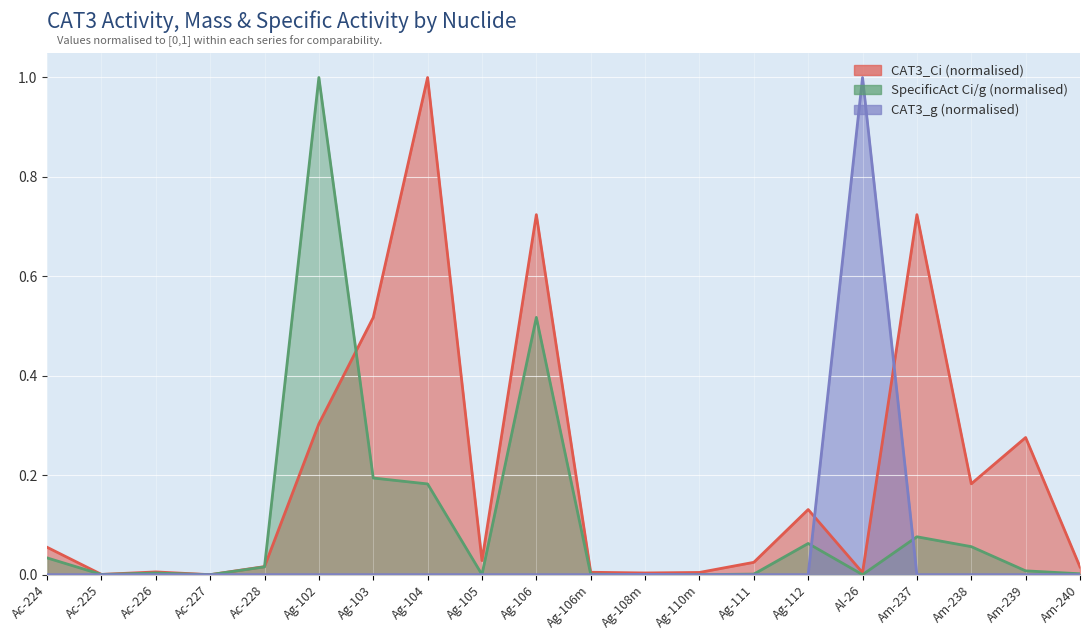

At Ag-106, list the series in order from smallest to largest.

CAT3_g (normalised), SpecificAct Ci/g (normalised), CAT3_Ci (normalised)